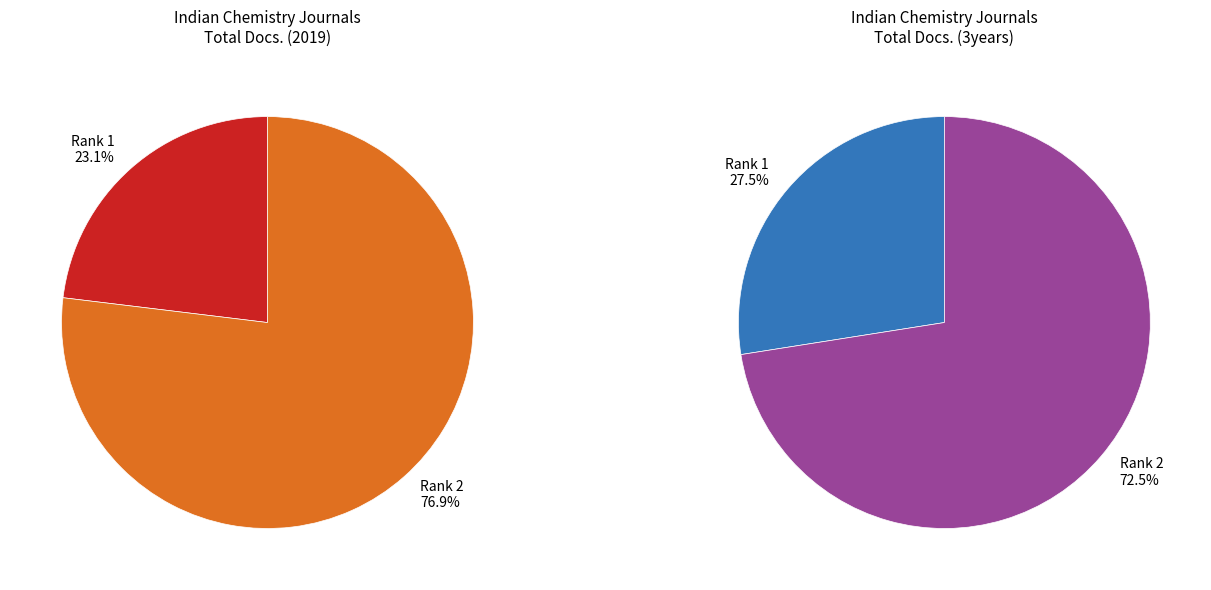

How many slices are in this pie chart?

2